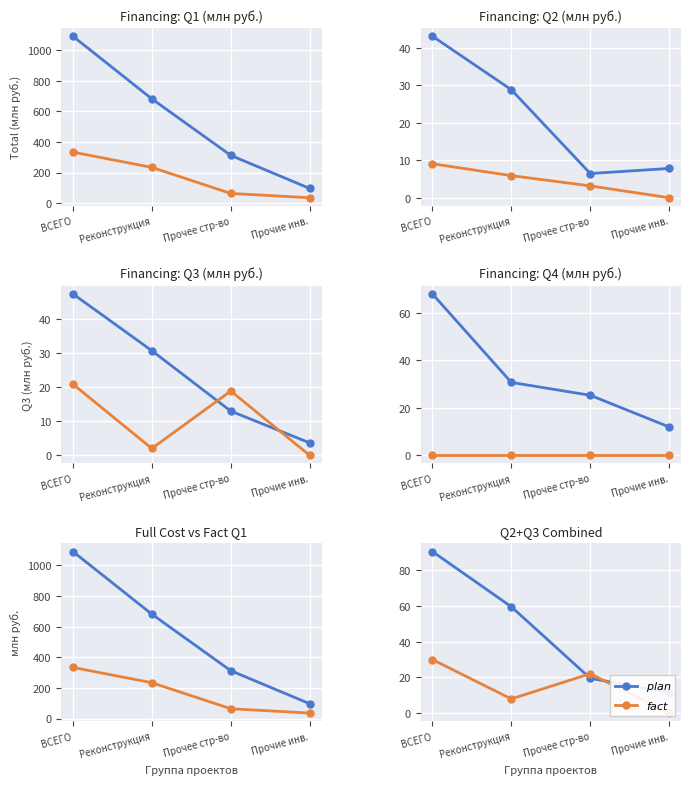

The $plan$ series shows 90.5 at ВСЕГО. True or false?

True